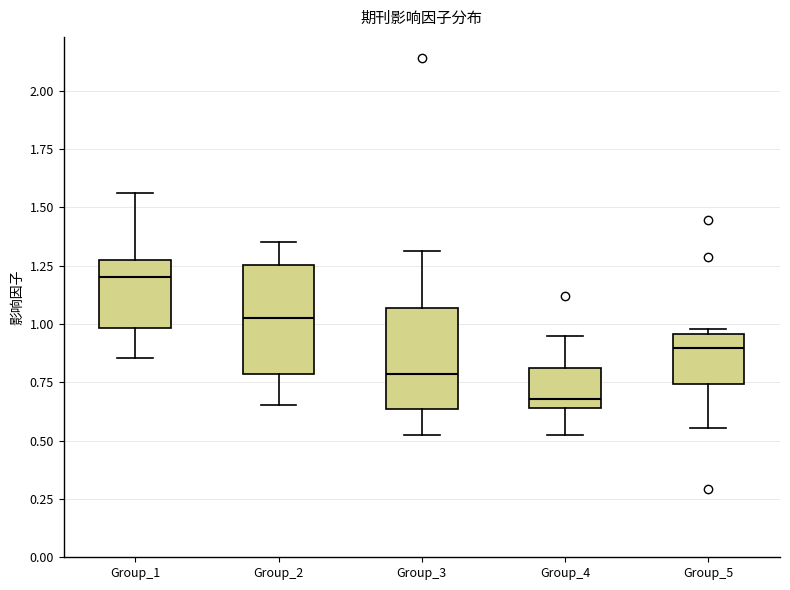

Which box's median line is the highest?

Group_1